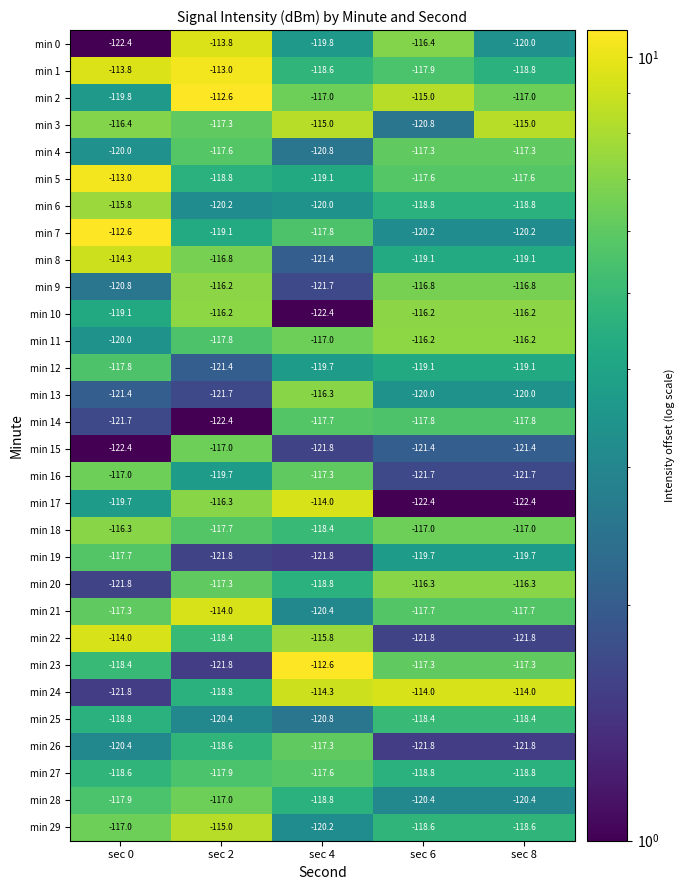

Count the number of categories in the chart.

5